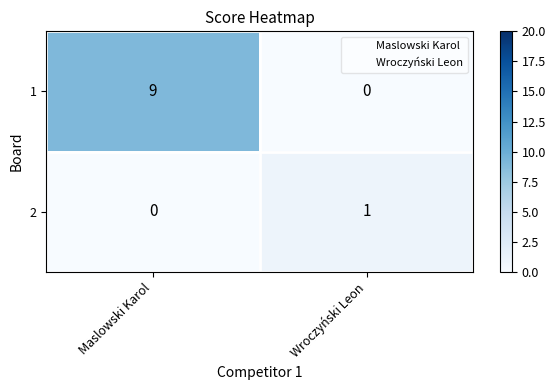

How many values in 2 are above zero?

1